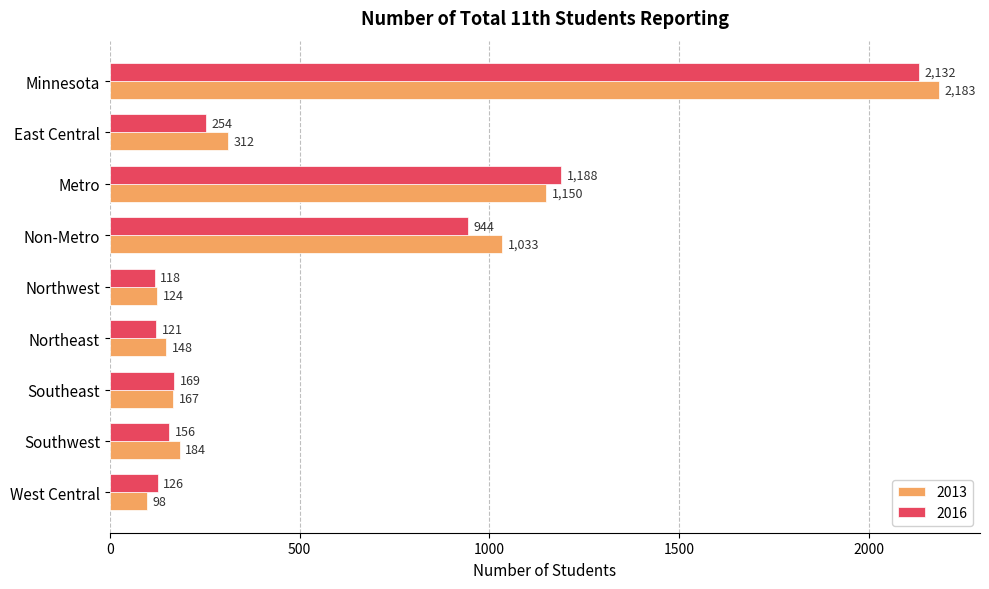

Is it true that 2013 equals 63 at Northeast?

False